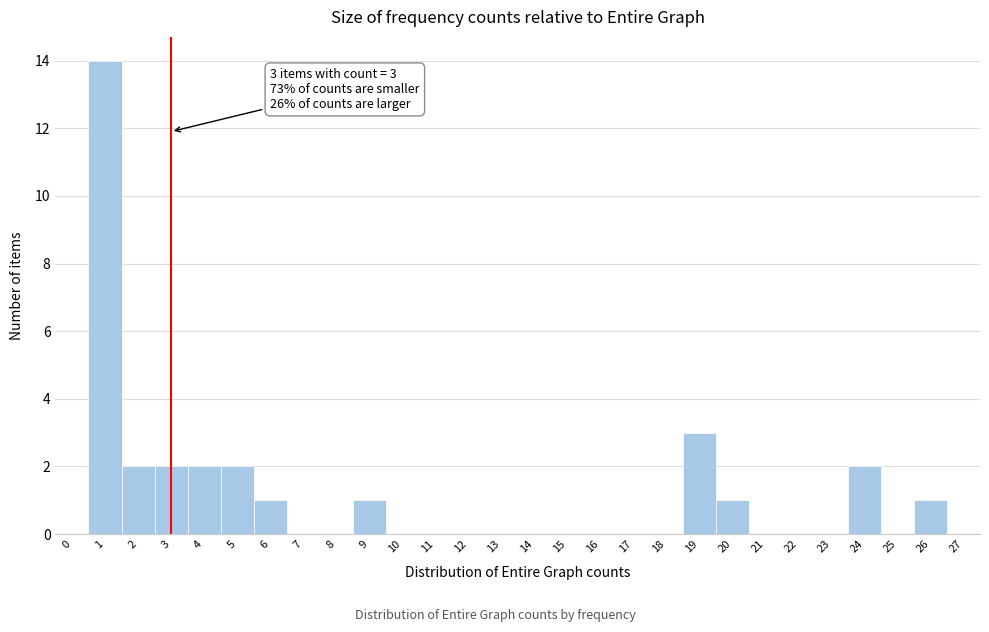

Over which range of the x-axis is the bar tallest?

0.5 to 1.5